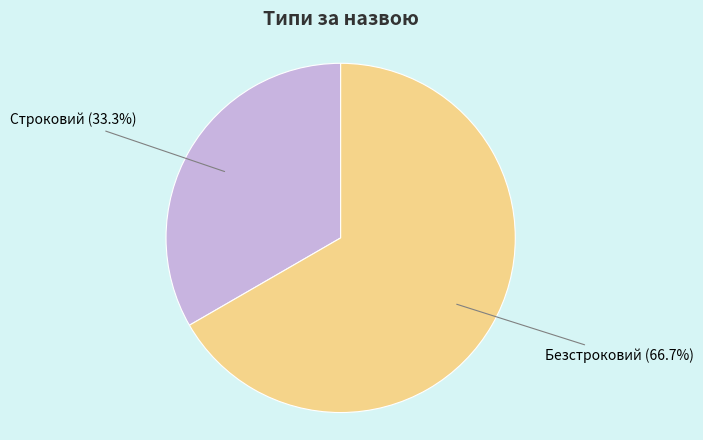

Approximately how many times larger is the value at Безстроковий compared to Строковий?

2.0